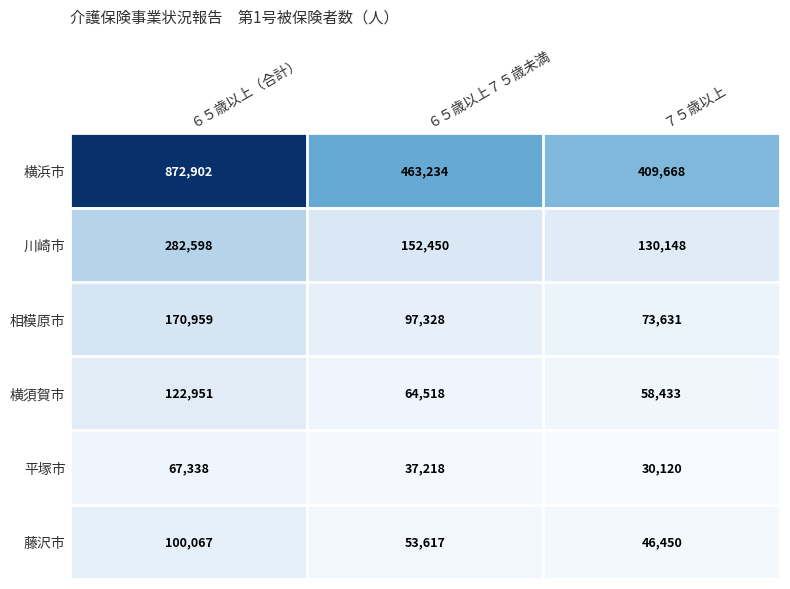

Which series has the widest spread of values?

横浜市